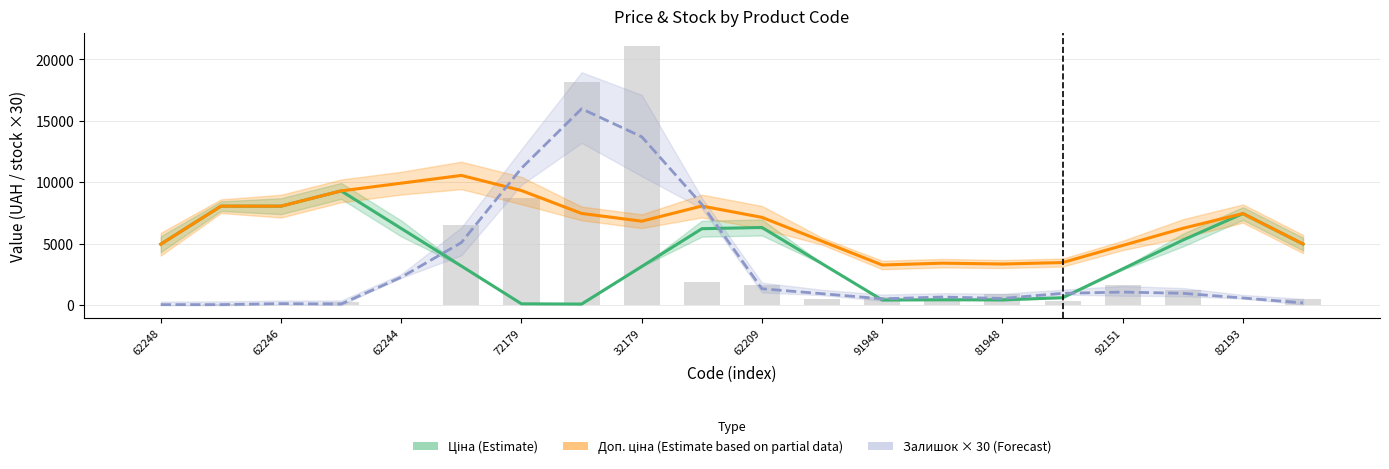

What position from the left is 62209?

11